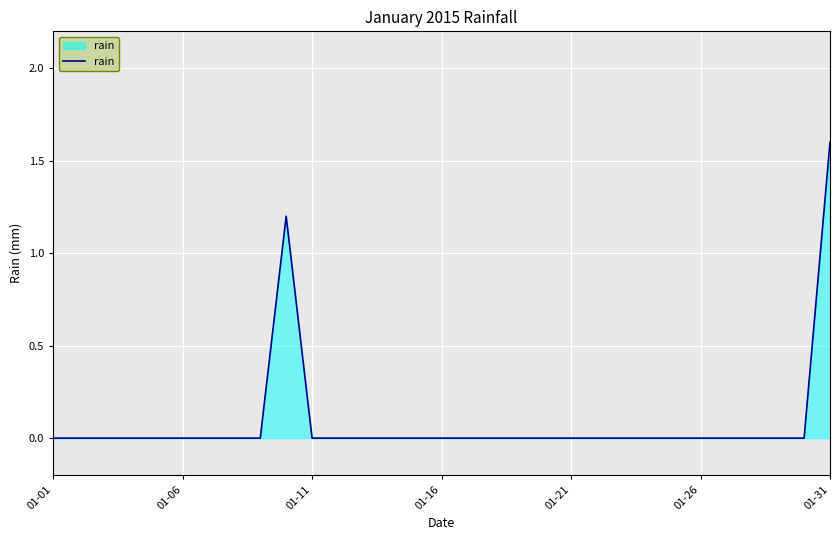

How many distinct data groups are displayed?

1